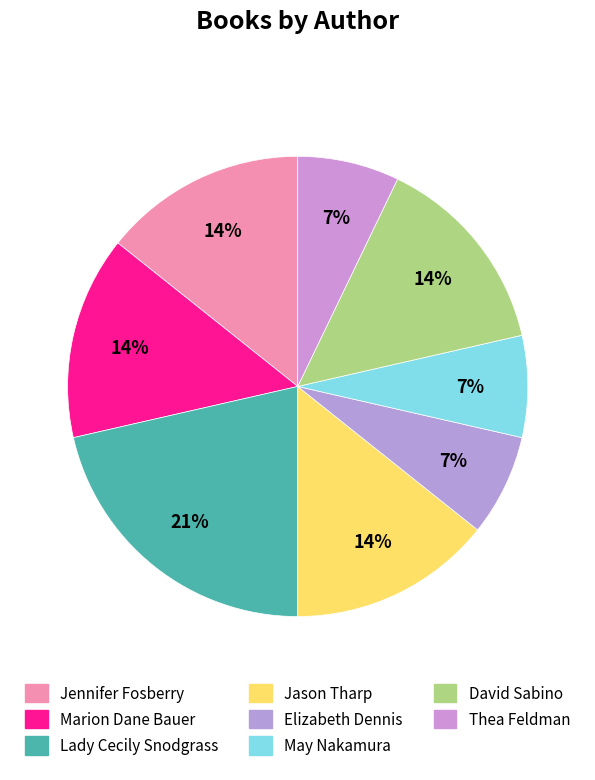

How many segments does this pie chart have?

8